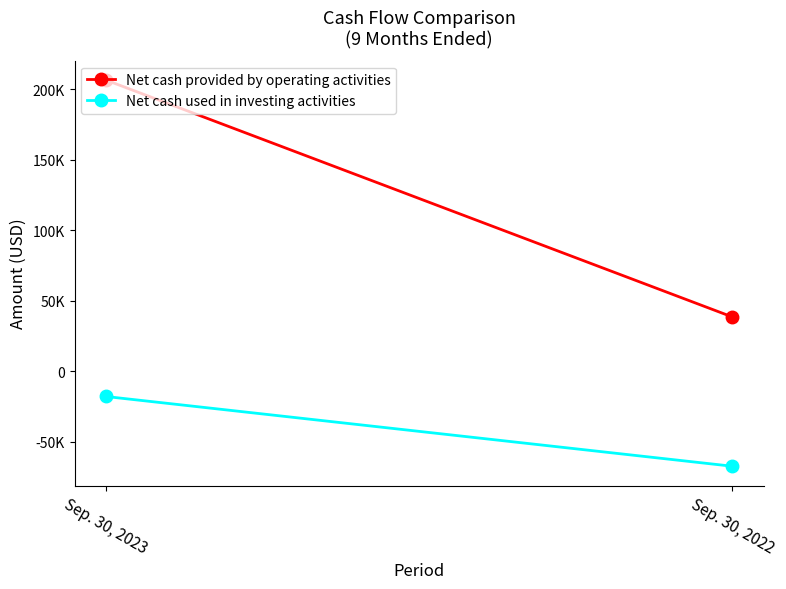

What is the value of the Net cash used in investing activities point at the 1st from the left?

-17839